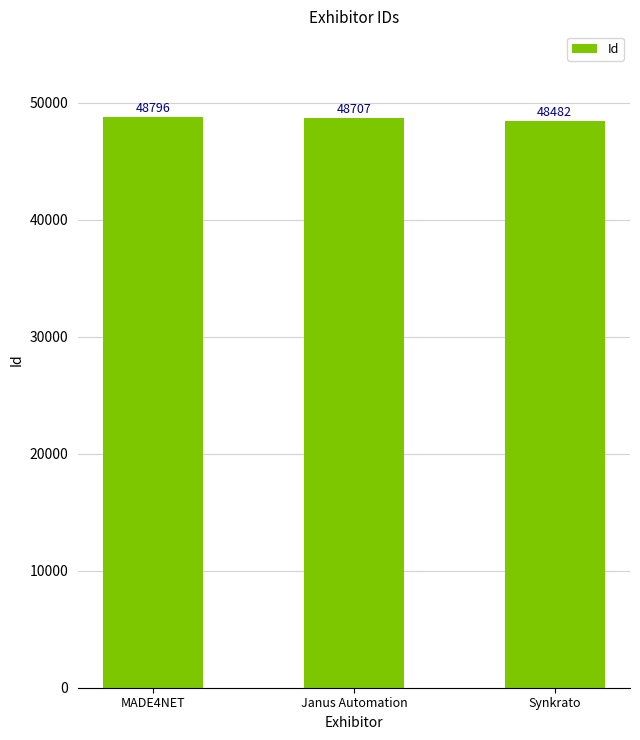

How many values are below 48707?

1